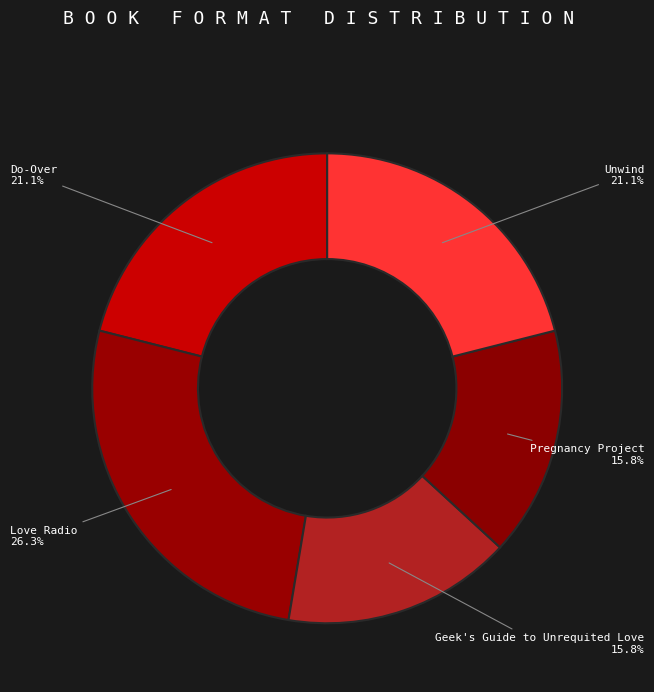

Is there any slice that represents more than half of the pie?

No